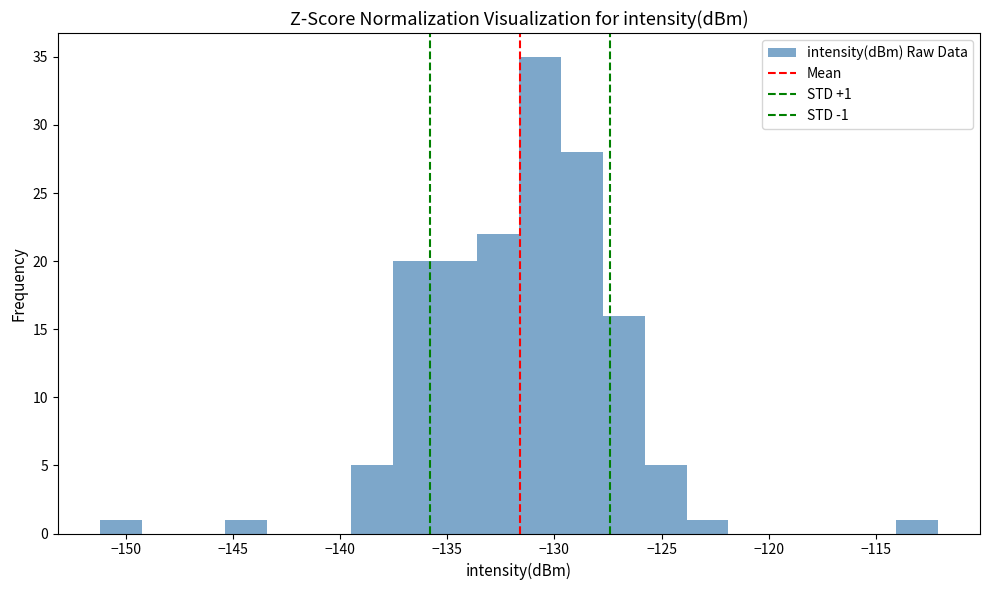

Around what value on the x-axis is the tallest bar? Give the approximate position of its centre, as read against the axis.

-130.5